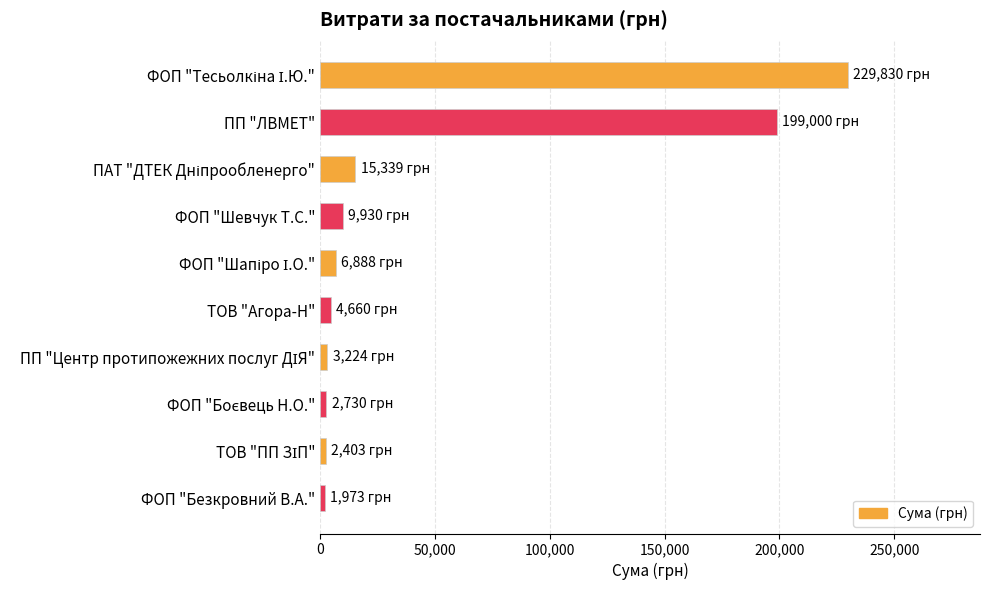

What is the label of the 6th bar from the top?

ТОВ "Агора-Н"